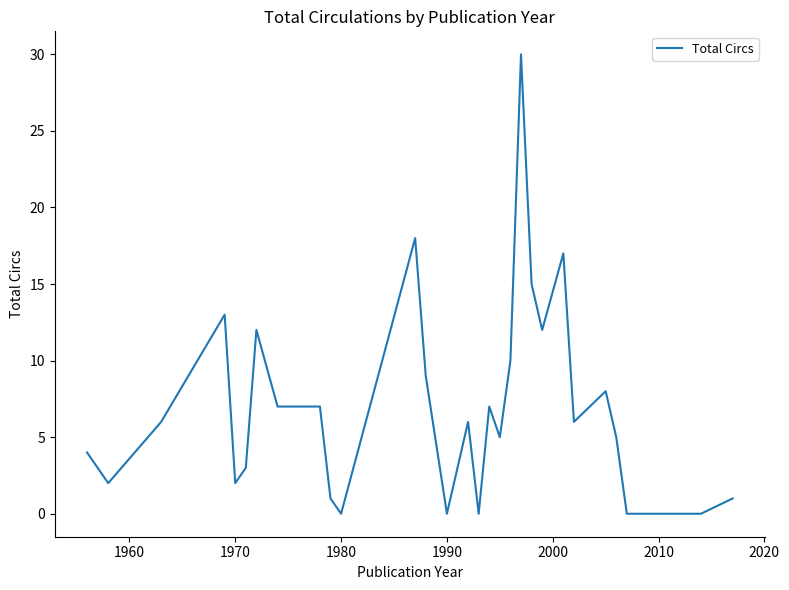

What is the greatest value displayed?

30